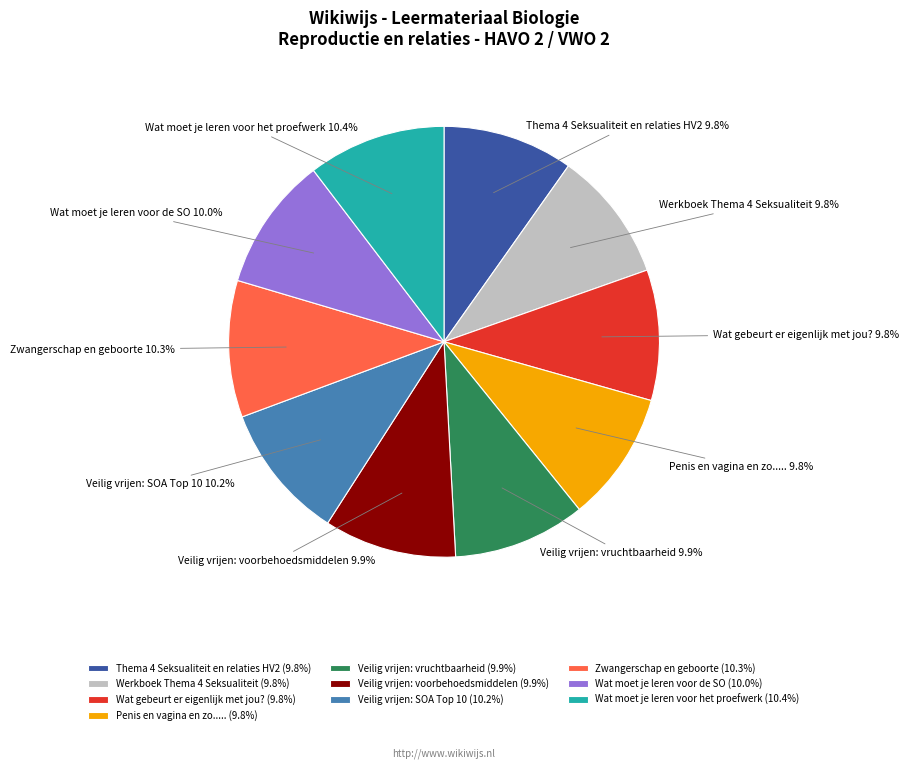

To the nearest percent, what is the average slice percentage?

10%